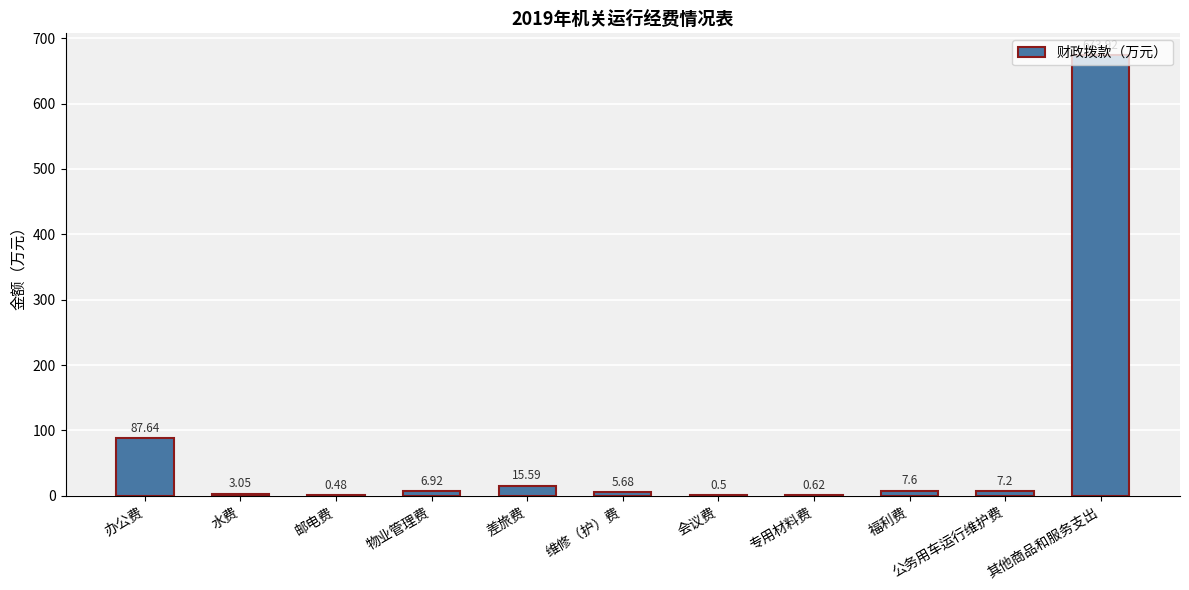

Where does the data first go above 6?

办公费